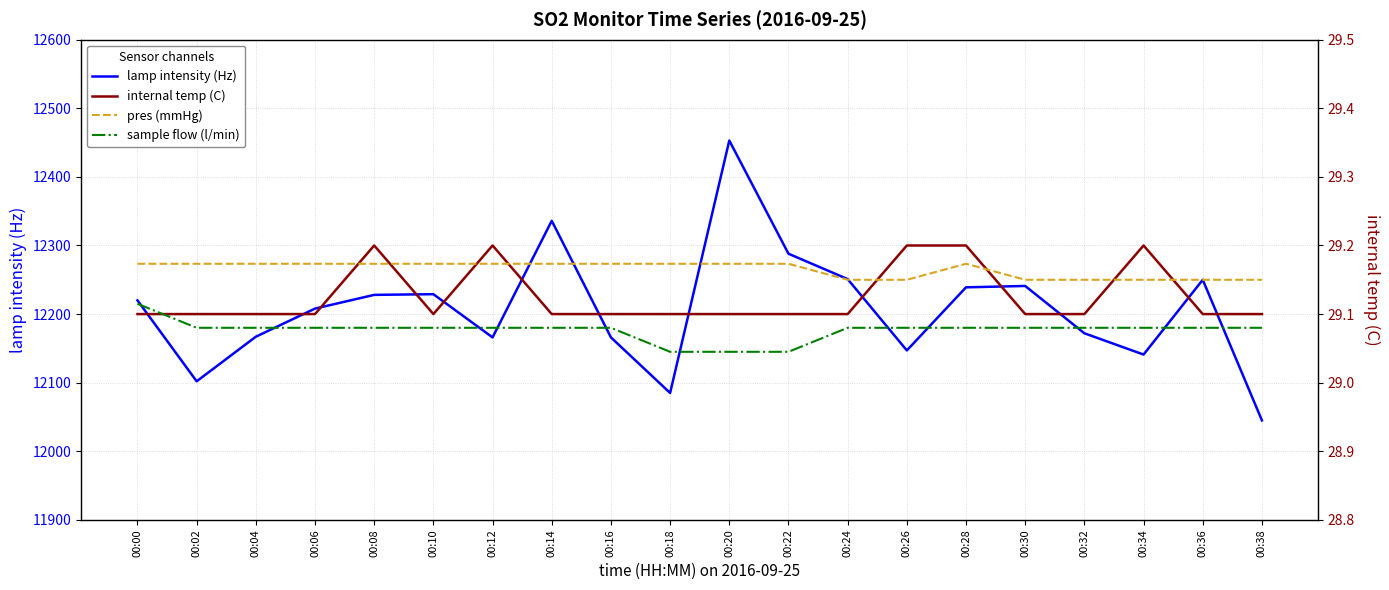

What is the highest value of the pres (mmHg) series?

730.6